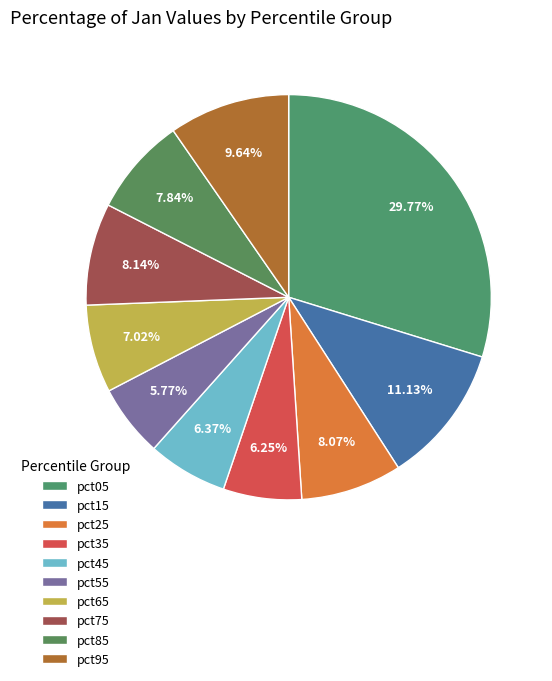

To the nearest percent, what is the average slice percentage?

10%